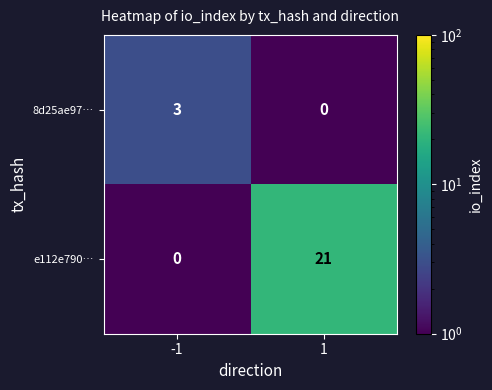

Which series changed the most between -1 and 1?

e112e790…